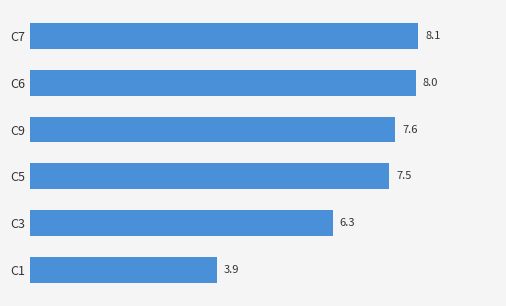

What is the change in value from C3 to C1?

-2.4